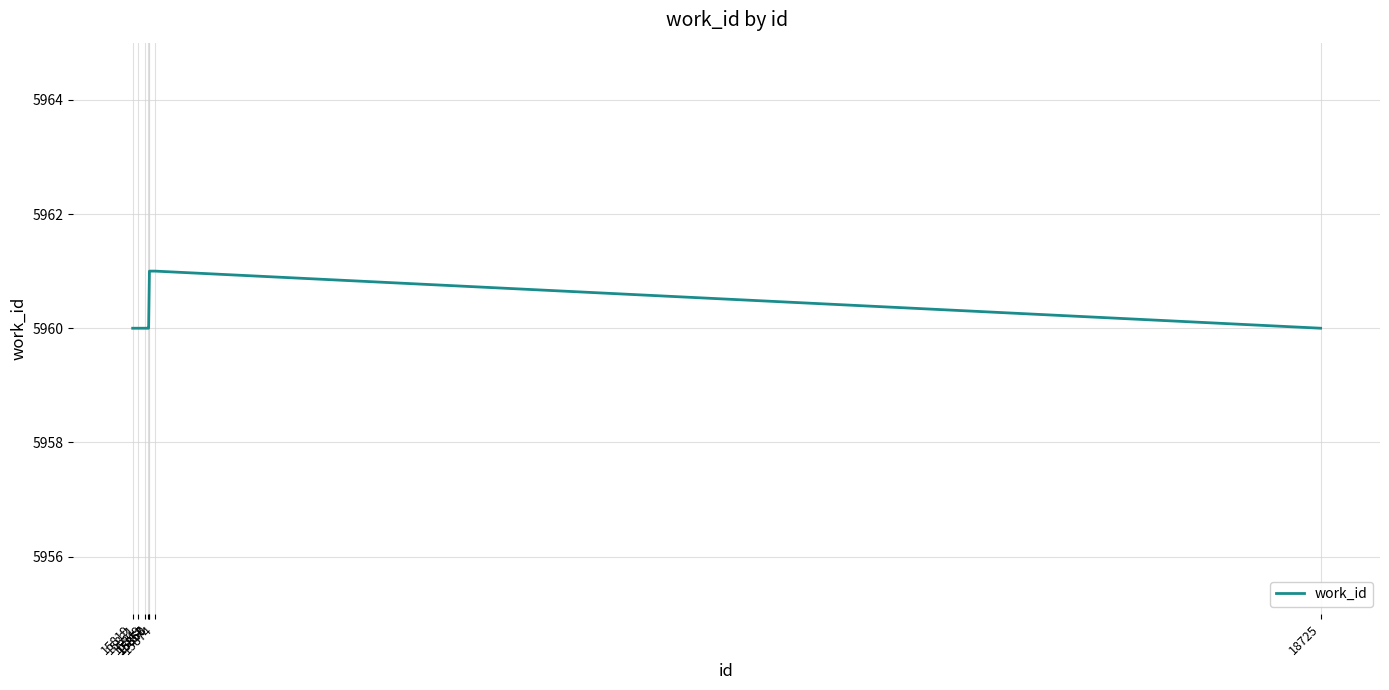

Reading right to left, extract all data points from this chart.

18725=5960	15874=5961	15860=5961	15858=5960	15857=5960	15849=5960	15831=5960	15819=5960